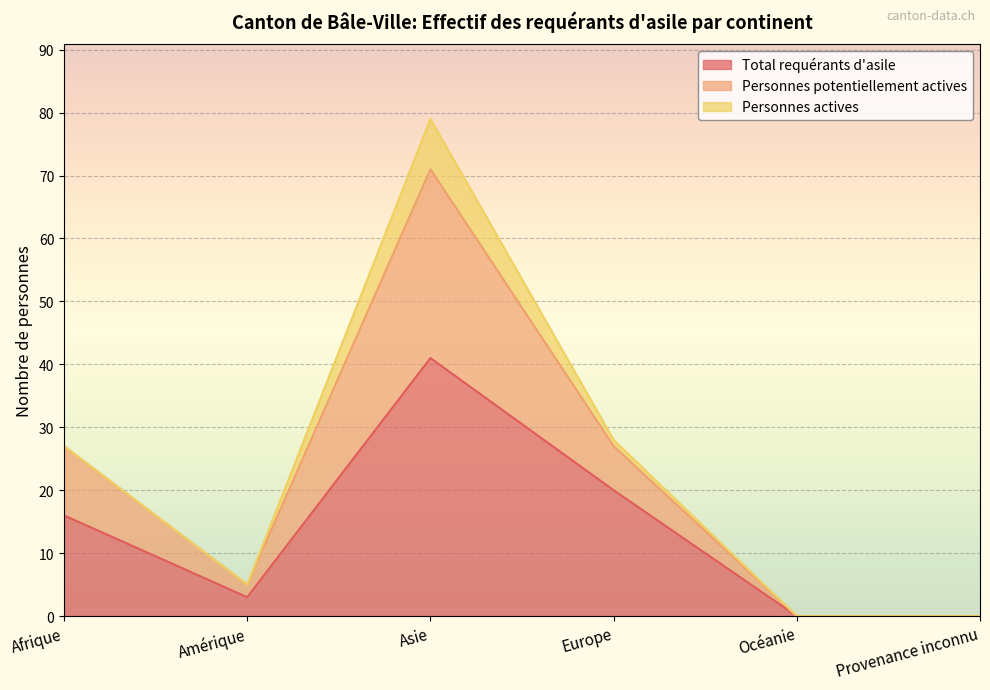

How many lines are shown in the chart?

3